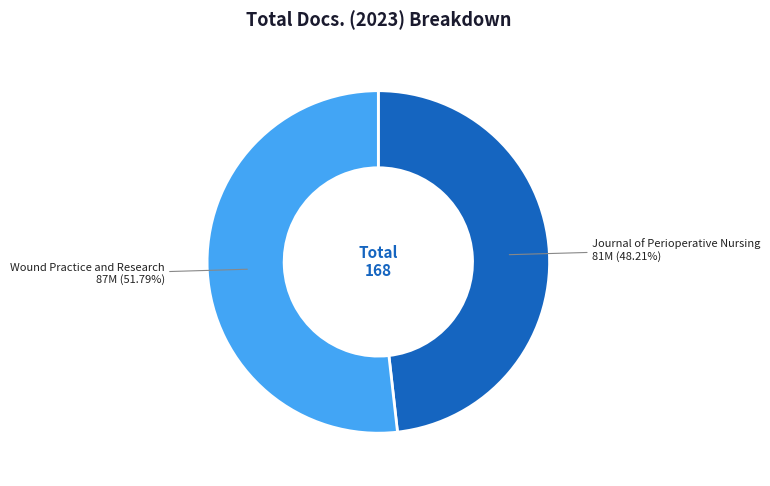

Is there any slice that represents more than half of the pie?

Yes